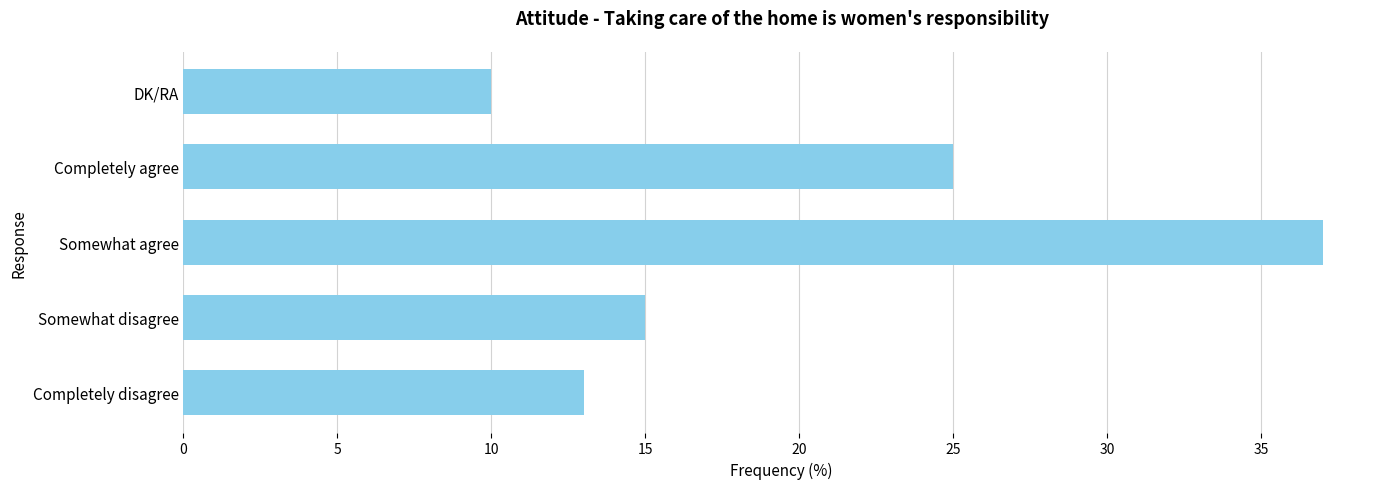

How many data points are less than 15?

2